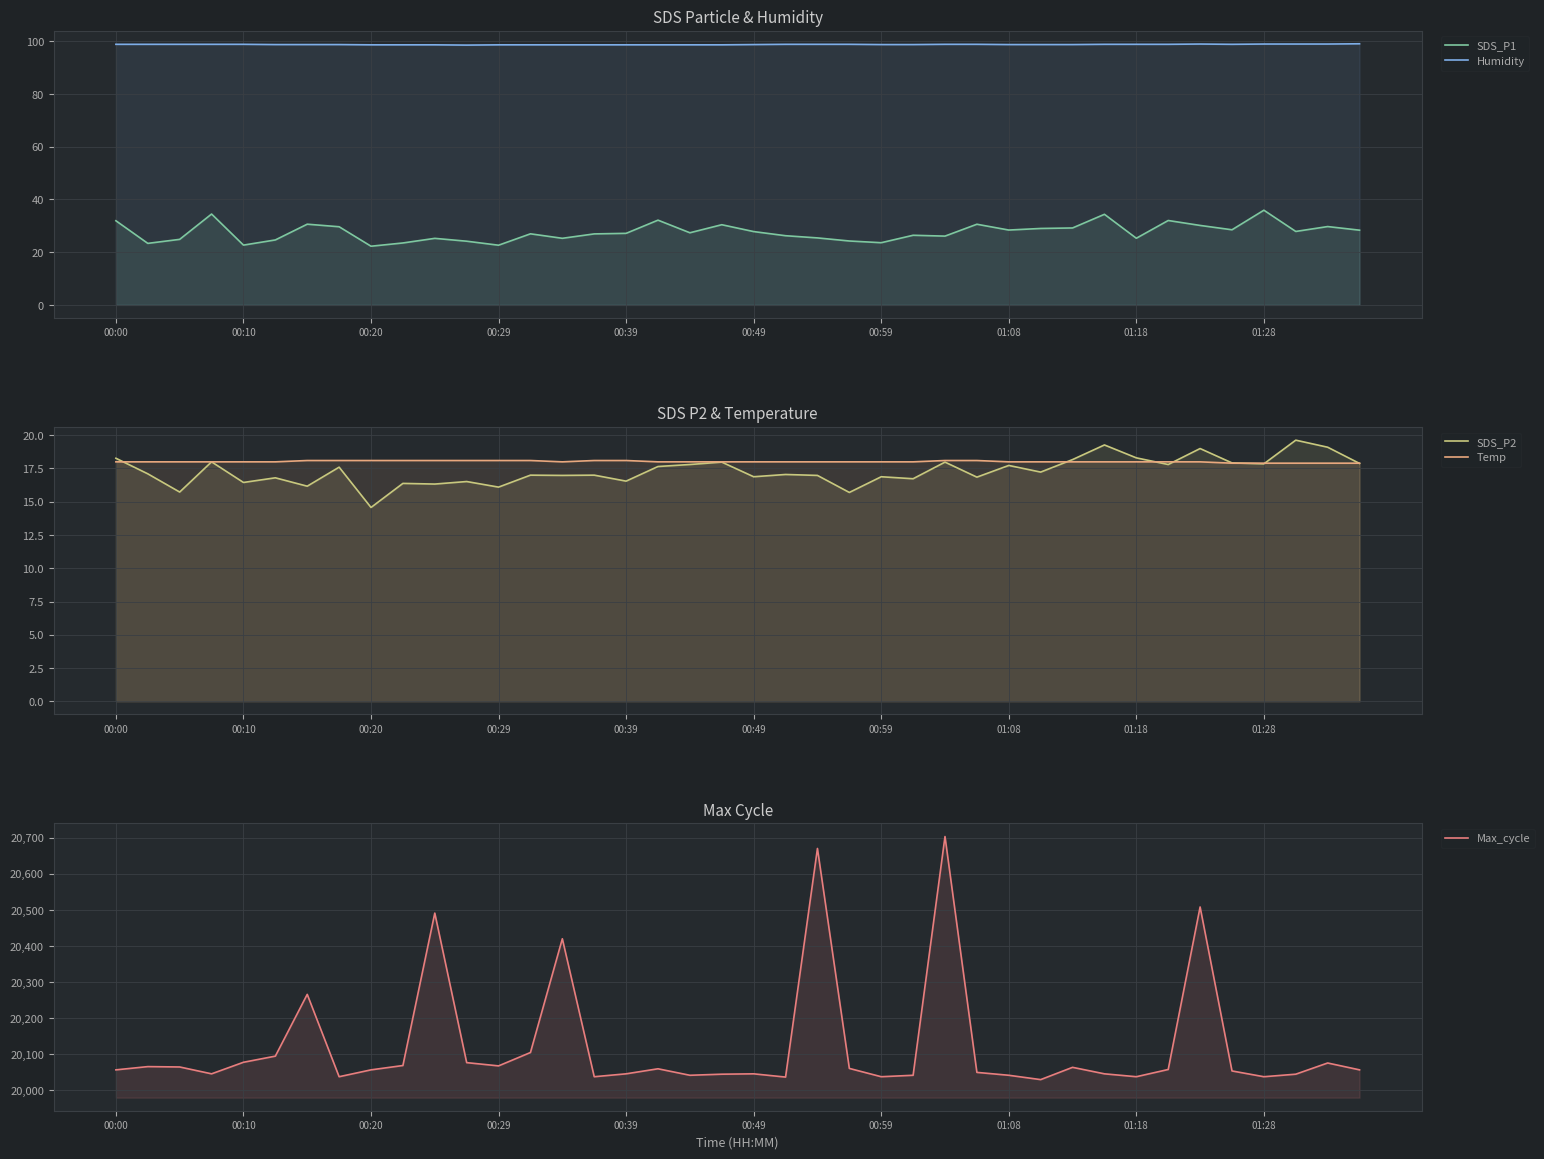

Which series has the widest spread of values?

Max_cycle